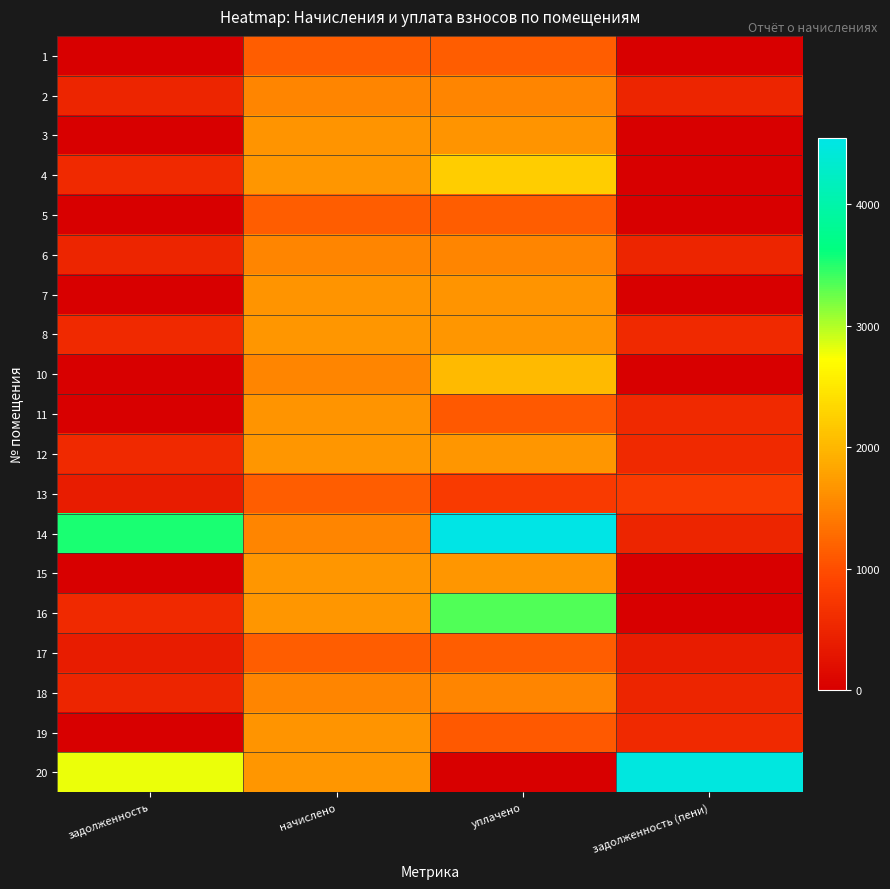

Reading left to right, extract all data points from this chart.

1: задолженность=0.0	начислено=1139.3	уплачено=1139.3	задолженность (пени)=0.0
2: задолженность=505.1	начислено=1515.4	уплачено=1515.4	задолженность (пени)=505.1
3: задолженность=0.0	начислено=1659.2	уплачено=1659.2	задолженность (пени)=0.0
4: задолженность=556.7	начислено=1670.2	уплачено=2227.0	задолженность (пени)=0.0
5: задолженность=0.0	начислено=1154.0	уплачено=1154.0	задолженность (пени)=0.0
6: задолженность=505.1	начислено=1515.4	уплачено=1515.4	задолженность (пени)=505.1
7: задолженность=0.0	начислено=1666.5	уплачено=1666.5	задолженность (пени)=0.0
8: задолженность=556.7	начислено=1670.2	уплачено=1670.2	задолженность (пени)=556.7
10: задолженность=0.0	начислено=1519.0	уплачено=2025.4	задолженность (пени)=0.0
11: задолженность=0.0	начислено=1659.2	уплачено=1106.1	задолженность (пени)=553.0
12: задолженность=559.2	начислено=1677.6	уплачено=1677.6	задолженность (пени)=559.2
13: задолженность=383.4	начислено=1150.3	уплачено=766.9	задолженность (пени)=766.9
14: задолженность=3535.8	начислено=1515.4	уплачено=4546.1	задолженность (пени)=505.1
15: задолженность=0.0	начислено=1677.6	уплачено=1677.6	задолженность (пени)=0.0
16: задолженность=559.2	начислено=1677.6	уплачено=3351.1	задолженность (пени)=0.0
17: задолженность=381.0	начислено=1143.0	уплачено=1143.0	задолженность (пени)=381.0
18: задолженность=503.9	начислено=1511.7	уплачено=1511.7	задолженность (пени)=503.9
19: задолженность=0.0	начислено=1659.2	уплачено=1106.1	задолженность (пени)=553.0
20: задолженность=2801.8	начислено=1681.3	уплачено=0.0	задолженность (пени)=4483.1